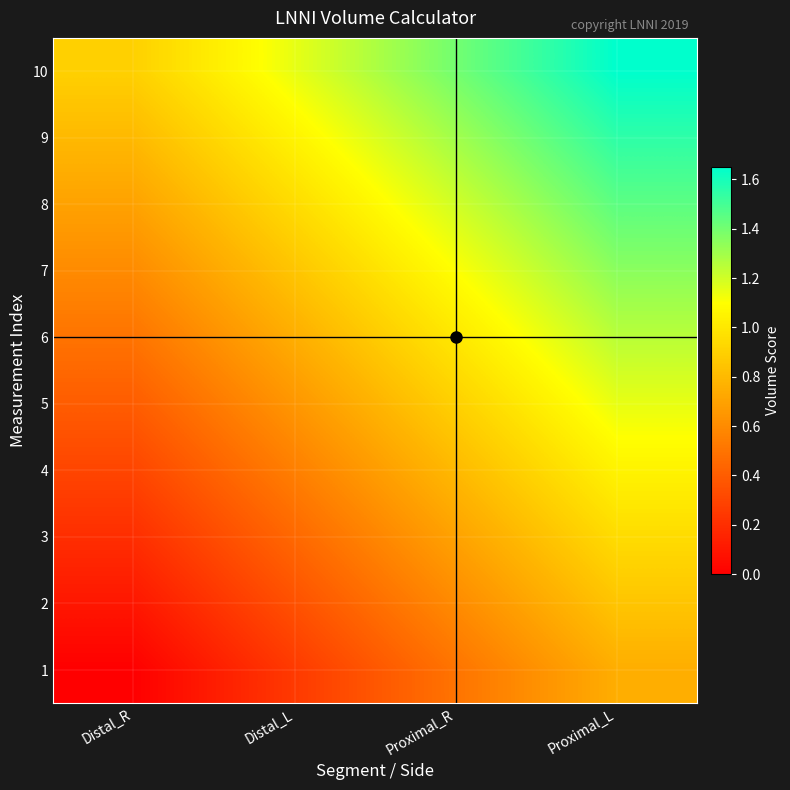

Reading left to right, transcribe all the data shown in this chart.

1: Distal_R=0.0	Distal_L=0.2	Proximal_R=0.5	Proximal_L=0.8
2: Distal_R=0.1	Distal_L=0.3	Proximal_R=0.6	Proximal_L=0.8
3: Distal_R=0.2	Distal_L=0.5	Proximal_R=0.7	Proximal_L=0.9
4: Distal_R=0.3	Distal_L=0.6	Proximal_R=0.8	Proximal_L=1.1
5: Distal_R=0.4	Distal_L=0.7	Proximal_R=0.9	Proximal_L=1.1
6: Distal_R=0.5	Distal_L=0.8	Proximal_R=1.0	Proximal_L=1.2
7: Distal_R=0.6	Distal_L=0.8	Proximal_R=1.1	Proximal_L=1.4
8: Distal_R=0.7	Distal_L=0.9	Proximal_R=1.2	Proximal_L=1.4
9: Distal_R=0.8	Distal_L=1.1	Proximal_R=1.3	Proximal_L=1.6
10: Distal_R=0.9	Distal_L=1.1	Proximal_R=1.4	Proximal_L=1.6